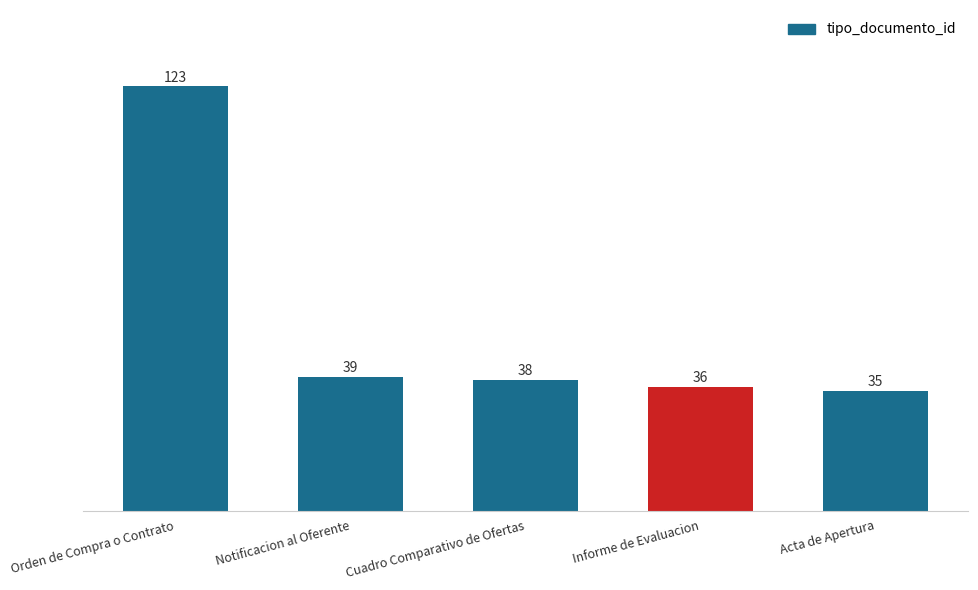

The value at Notificacion al Oferente is 8. True or false?

False